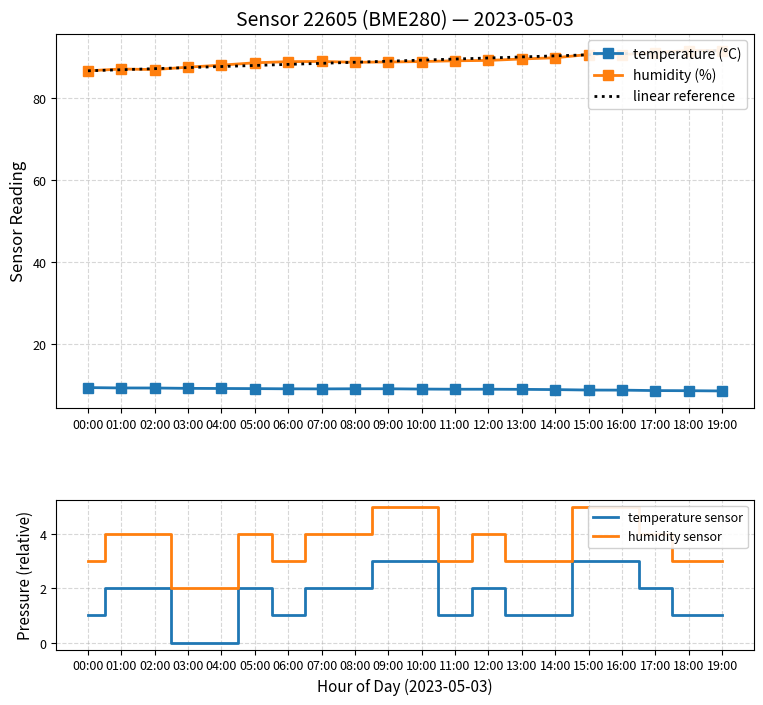

What is the sum of all humidity values?

1781.4